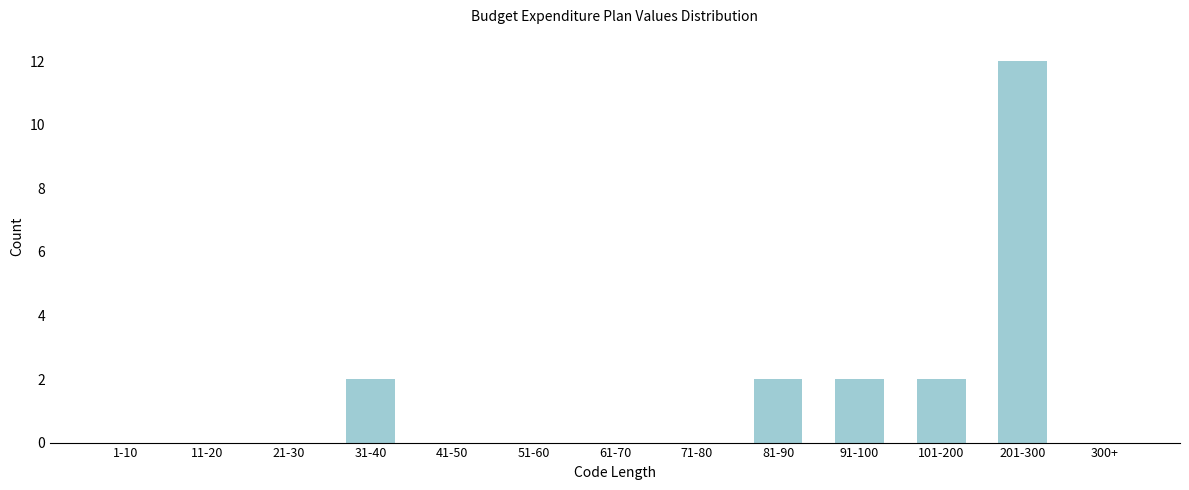

Reading left to right, extract all data points from this chart.

1-10=0	11-20=0	21-30=0	31-40=2	41-50=0	51-60=0	61-70=0	71-80=0	81-90=2	91-100=2	101-200=2	201-300=12	300+=0